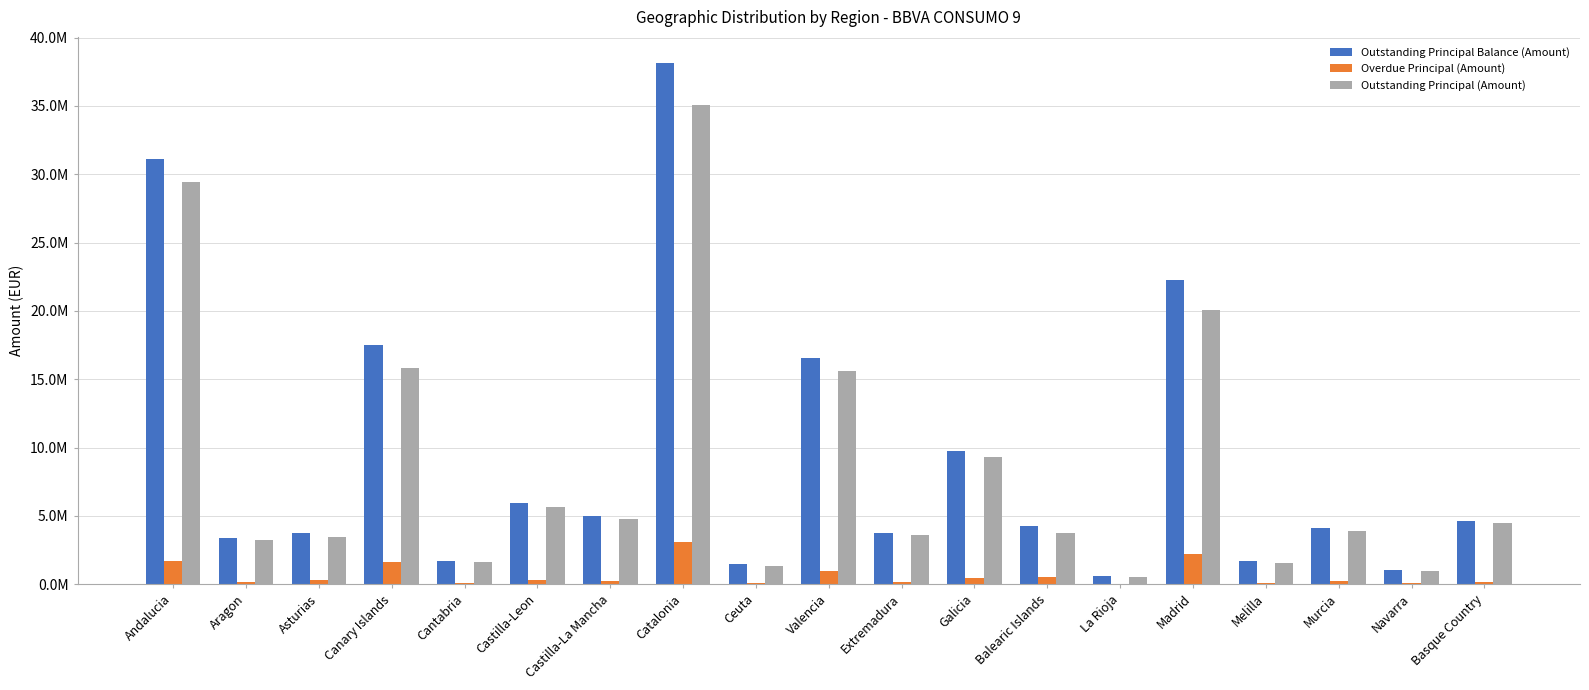

Are the bars horizontal?

No